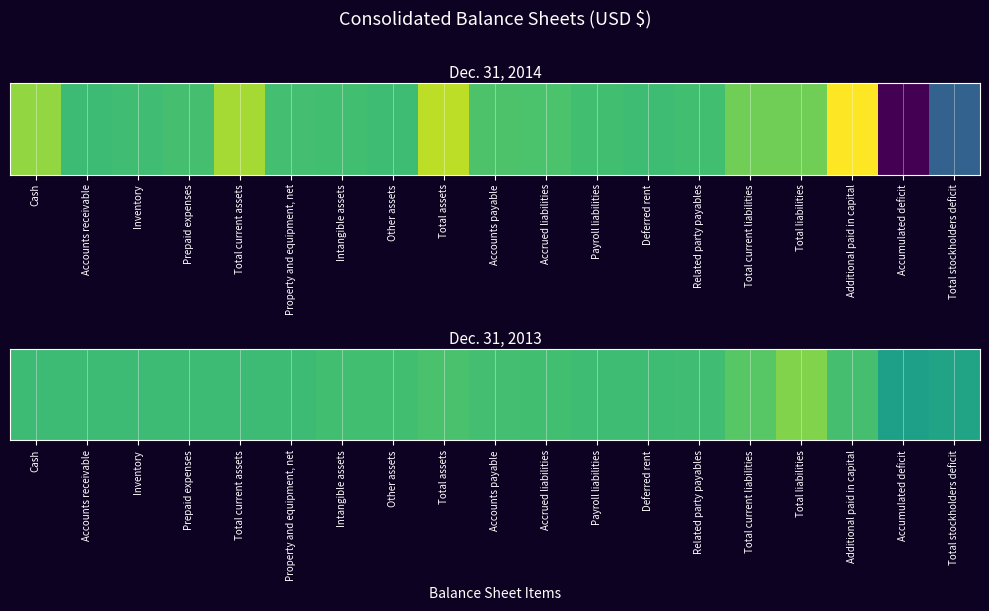

List the labels in order of value, largest first.

Total liabilities, Total current liabilities, Total assets, Additional paid in capital, Accounts payable, Accrued liabilities, Intangible assets, Other assets, Related party payables, Deferred rent, Payroll liabilities, Total current assets, Prepaid expenses, Property and equipment, net, Cash, Accounts receivable, Inventory, Total stockholders deficit, Accumulated deficit